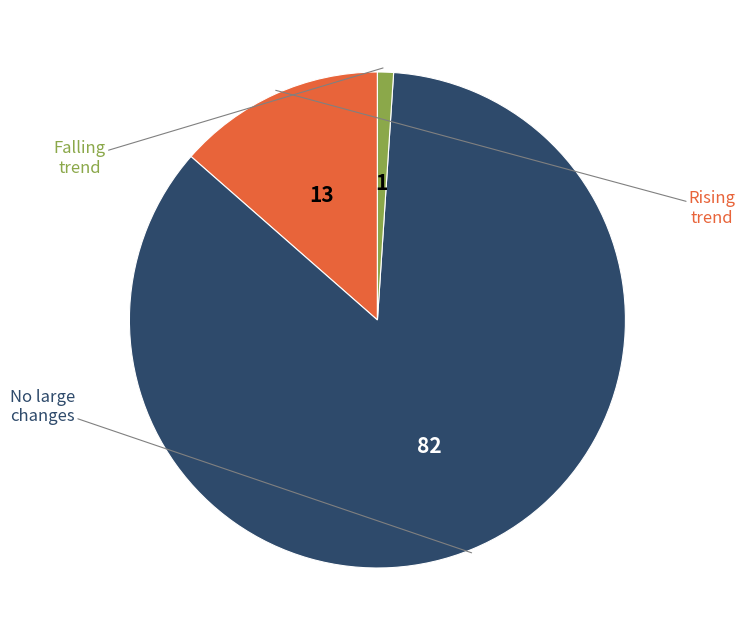

Is there a majority slice in this chart?

Yes